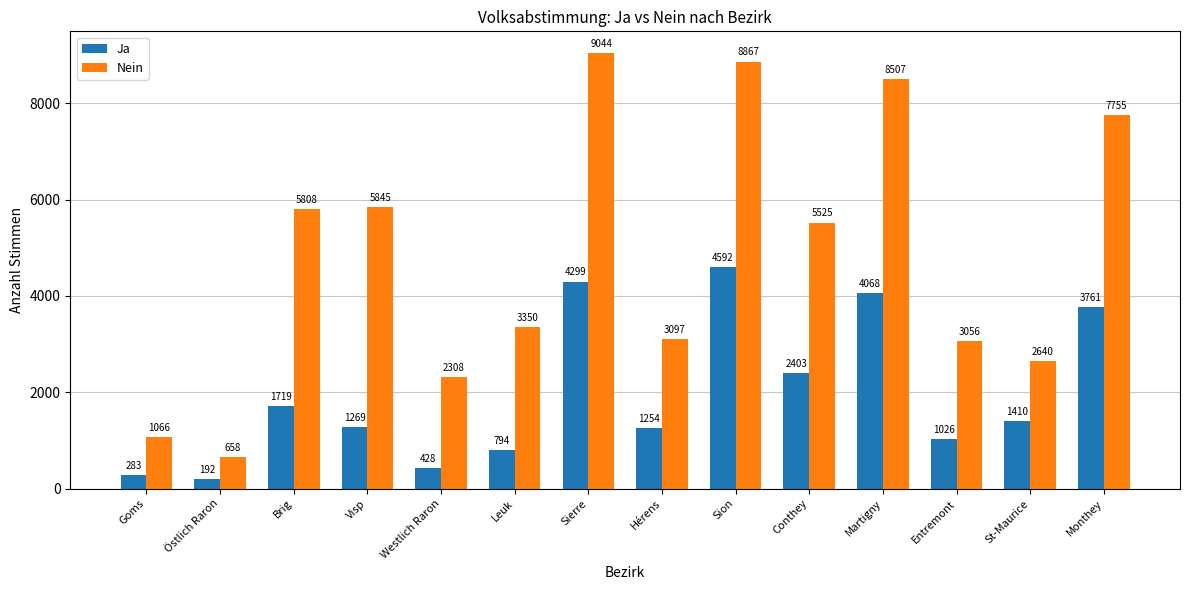

The value of Nein at Monthey is 7755. True or false?

True